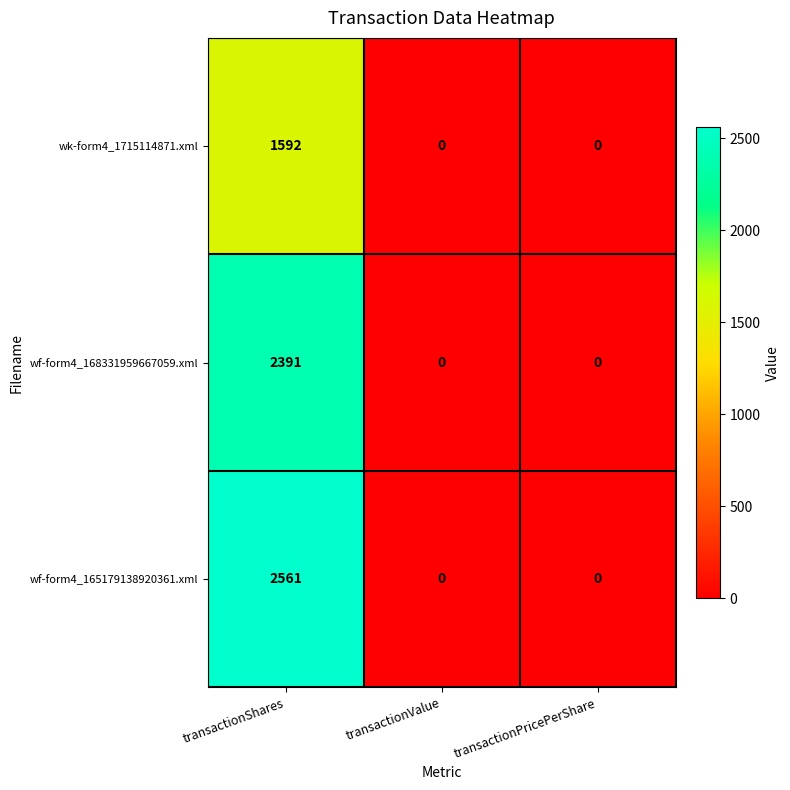

How many series are shown in this chart?

3